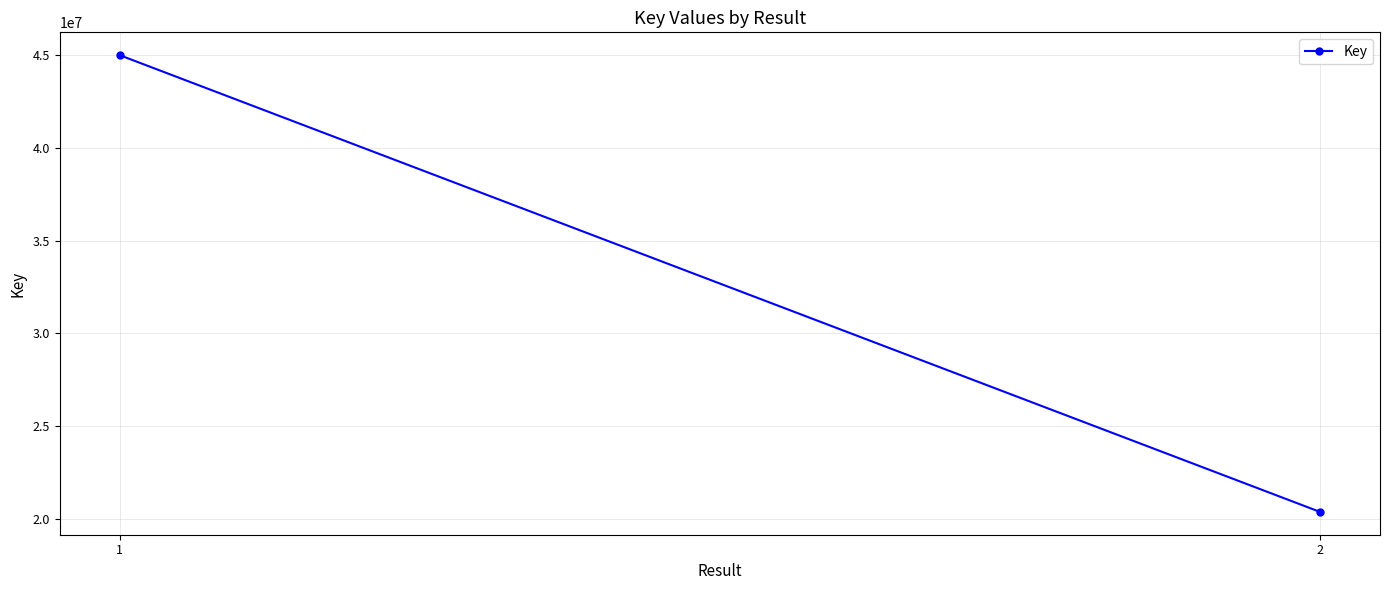

Read the value at 1, to the nearest 50.

44998550